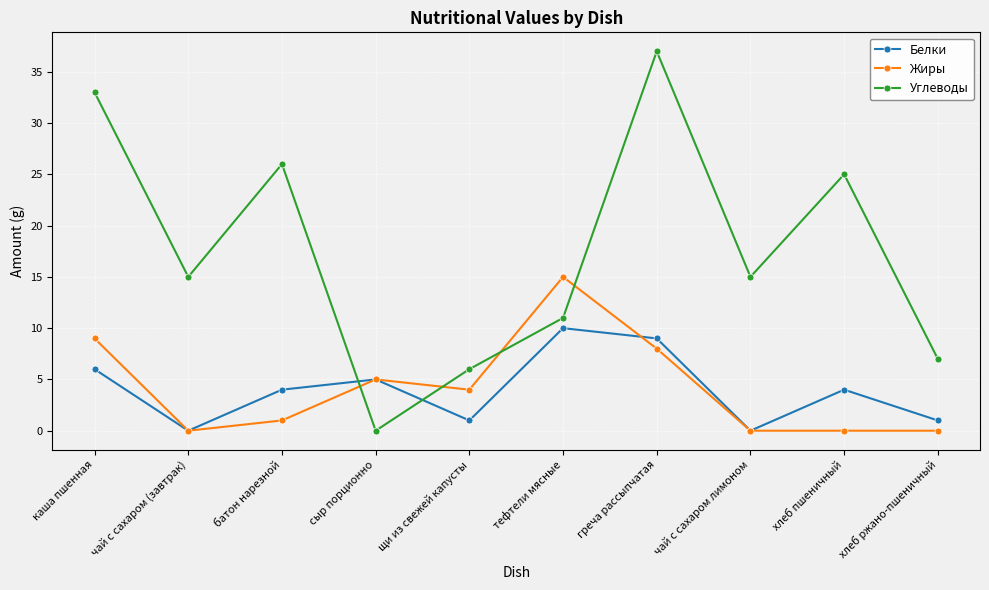

Between чай с сахаром лимоном and хлеб ржано-пшеничный, which series saw the biggest shift?

Углеводы